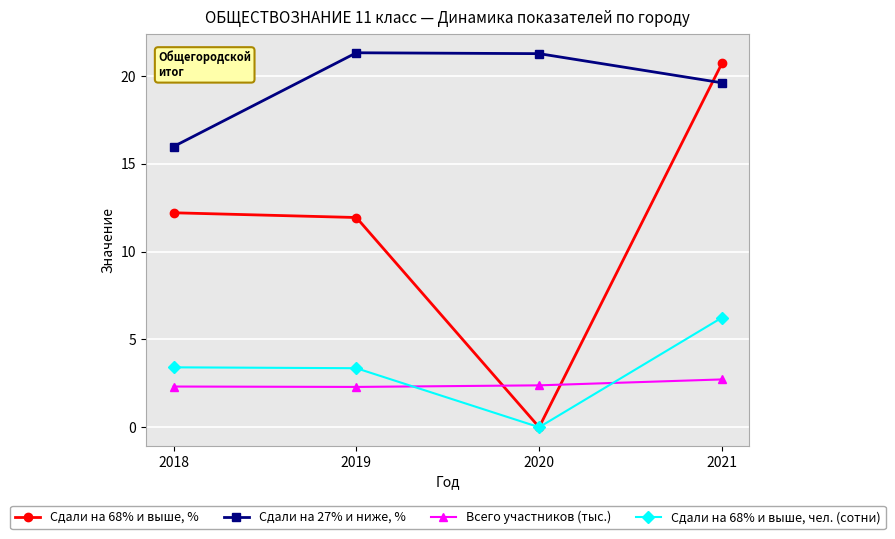

True or false: Сдали на 27% и ниже, % and Сдали на 68% и выше, чел. (сотни) intersect in this chart.

False